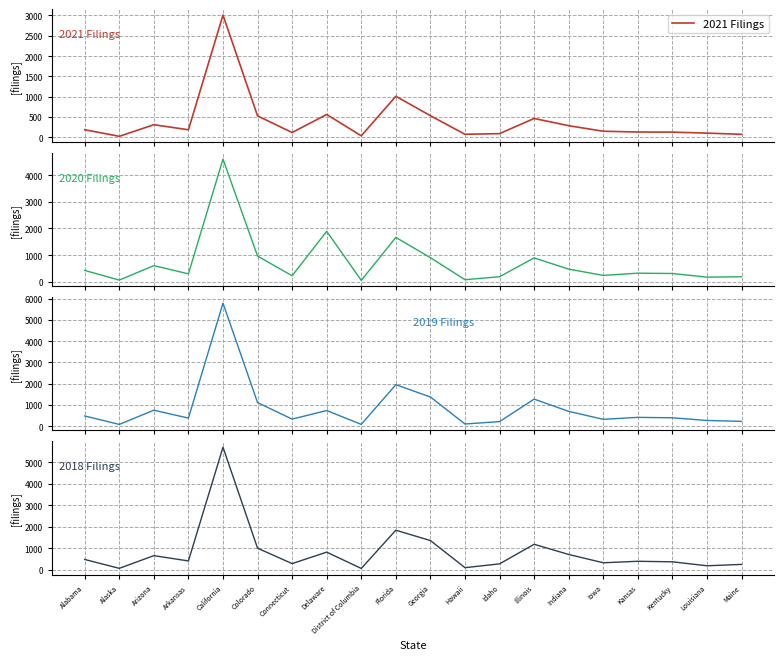

What is the label of the 16th point from the left?

Iowa